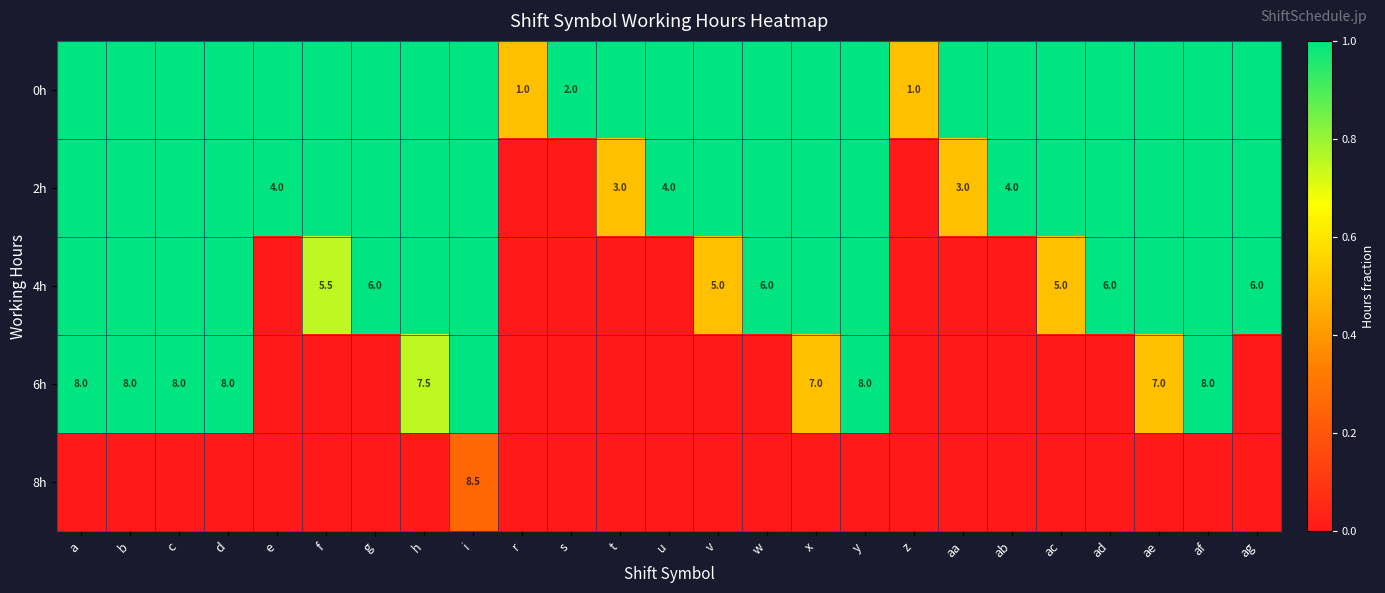

At how many categories does at least one series exceed 0?

25